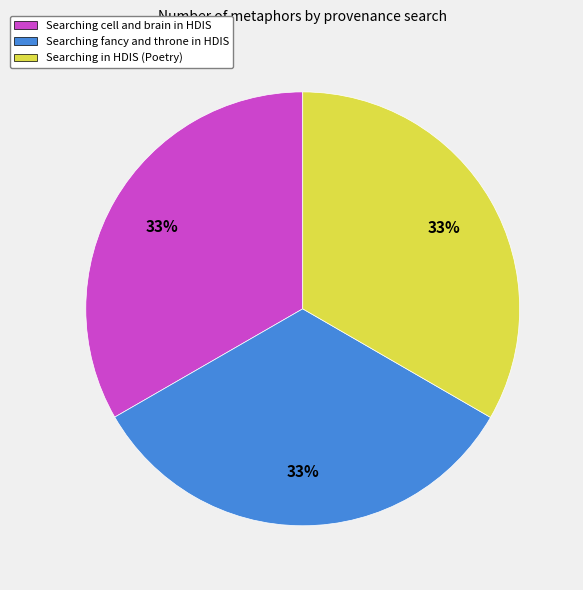

Does Searching in HDIS (Poetry) account for over 50% of the chart?

No